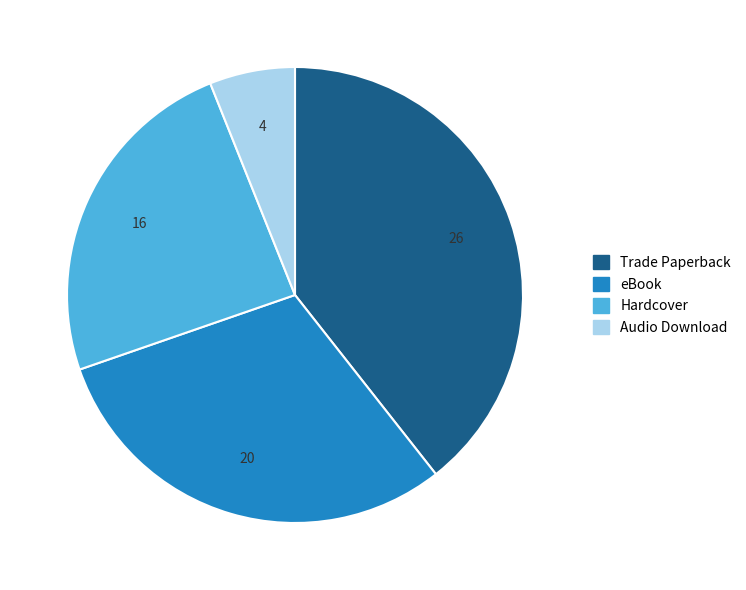

Does any single category account for the majority?

No